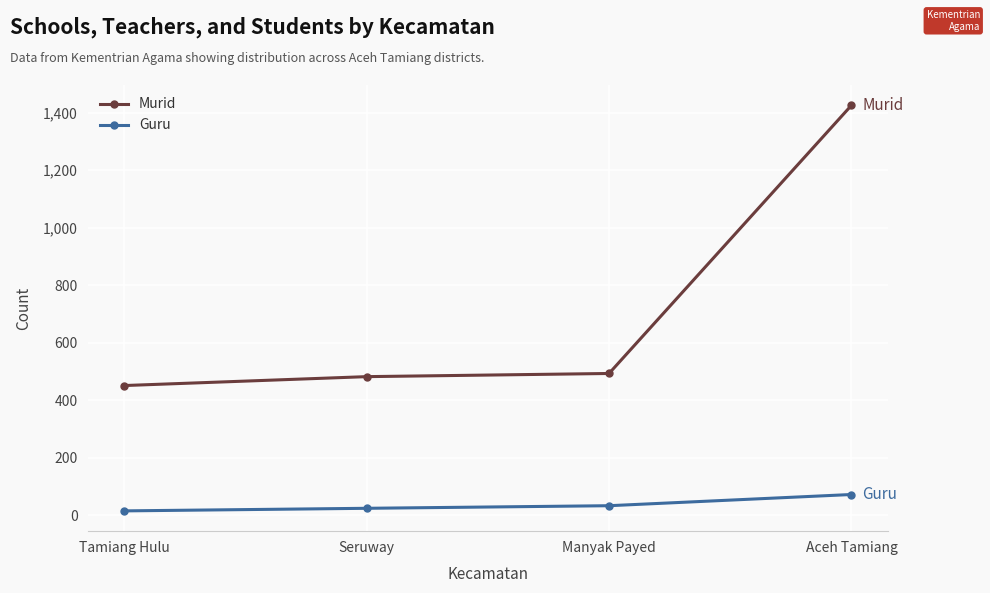

At how many categories does at least one series exceed 1062?

1